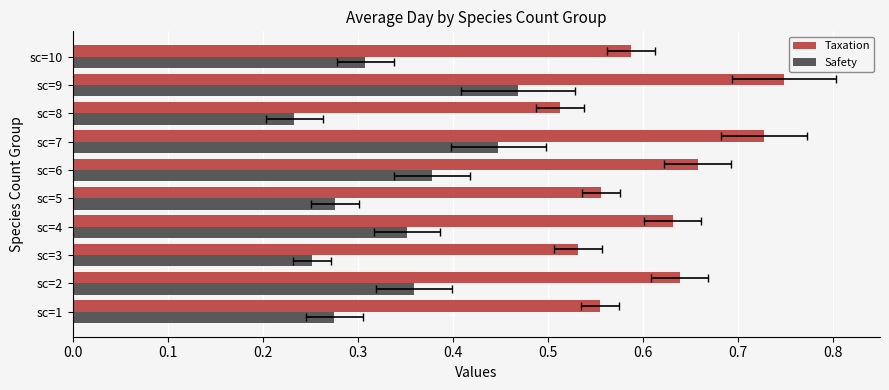

Which series has the widest spread of values?

Taxation